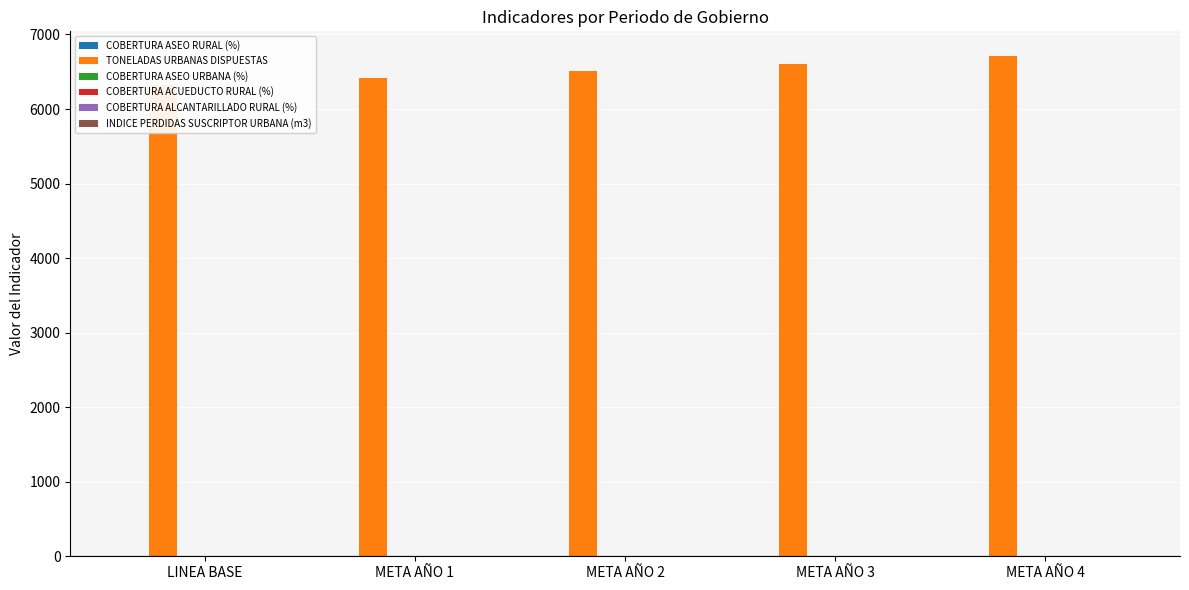

What is the sum of all COBERTURA ASEO RURAL (%) values?

2.5